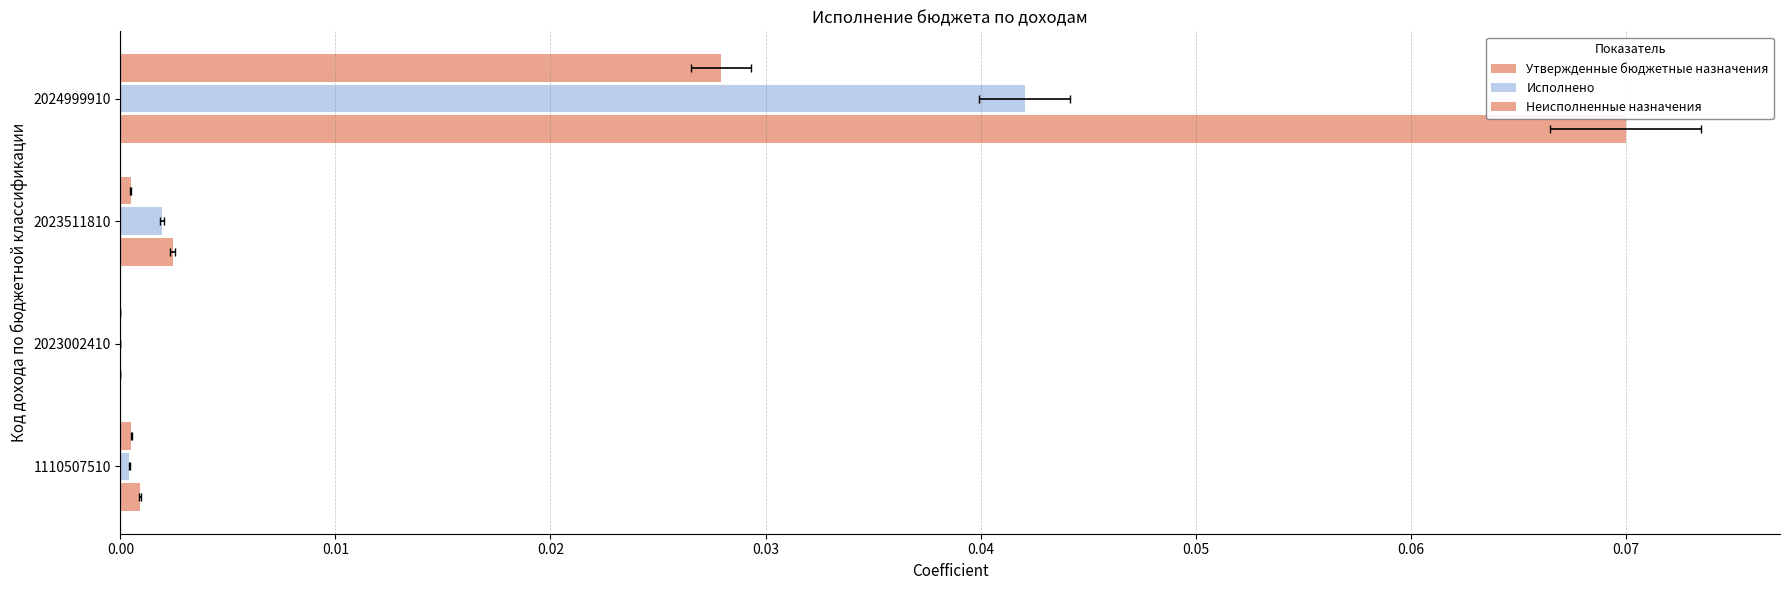

Count the number of categories in the chart.

4